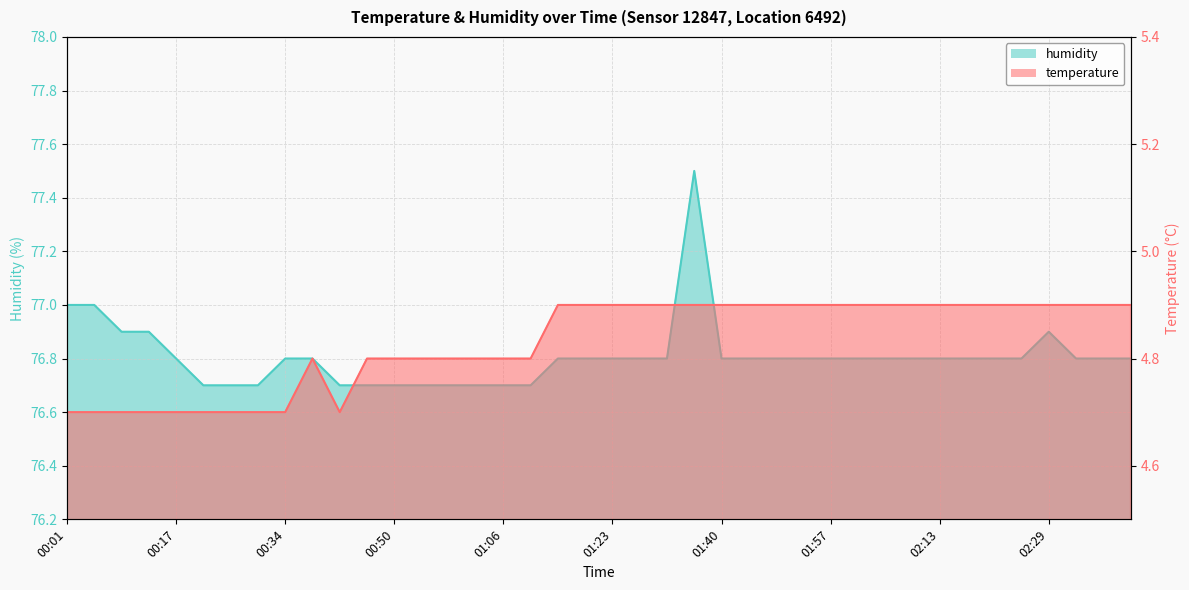

Between 00:17 and 01:44, which is larger?

01:44